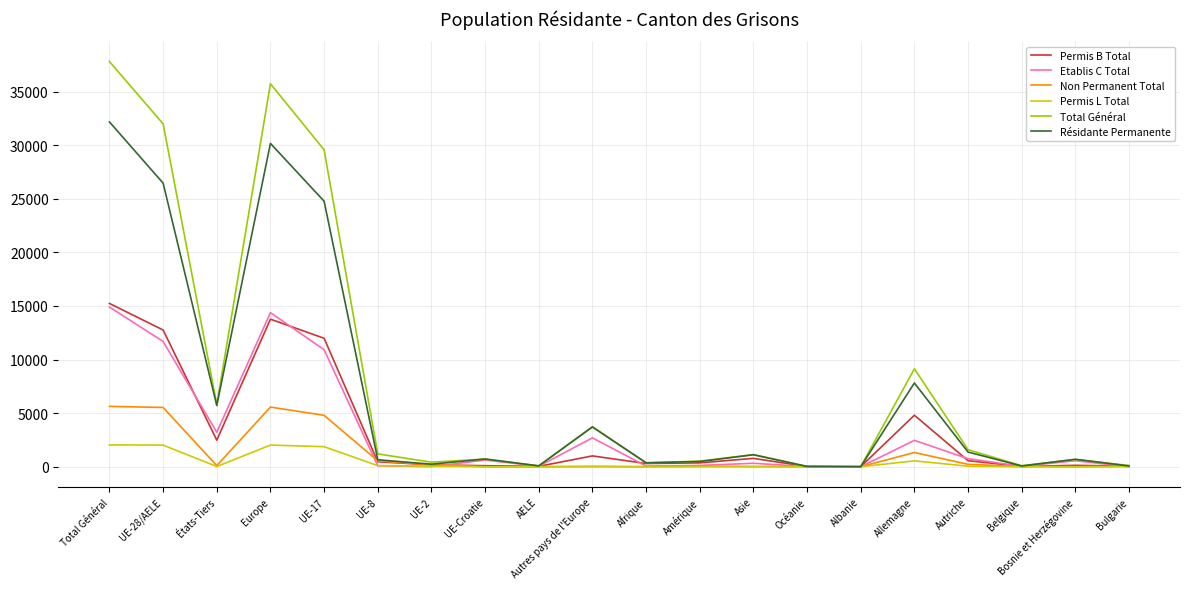

What is the spread (max minus min) of values at Belgique?

91